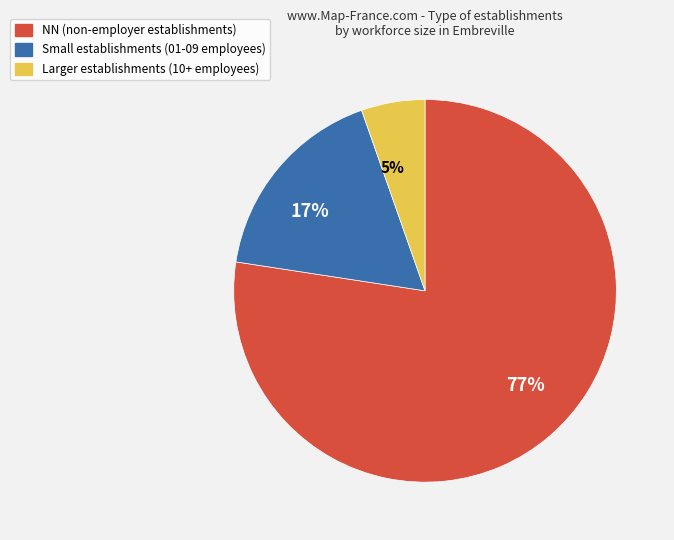

True or false: 17% accounts for 8% of the total.

False